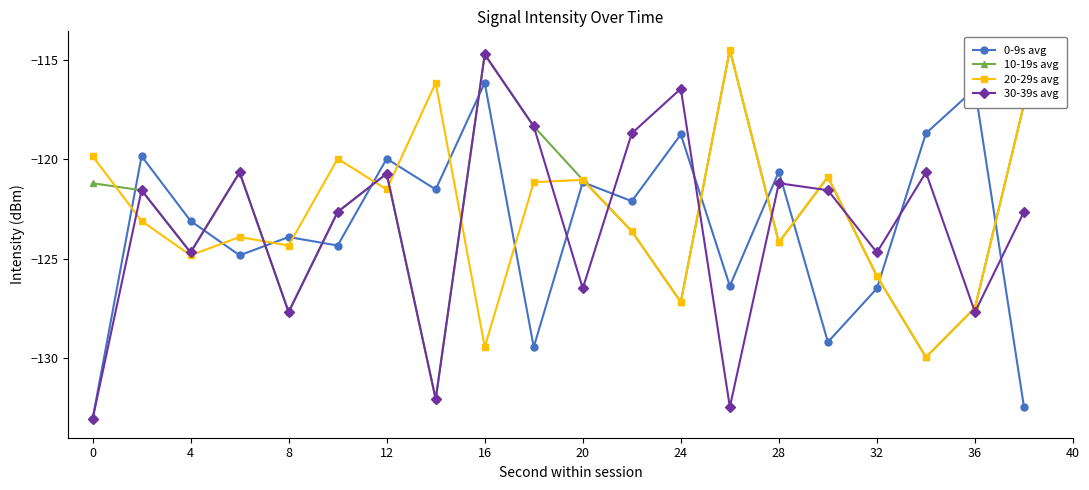

What is the maximum value for 10-19s avg?

-114.5